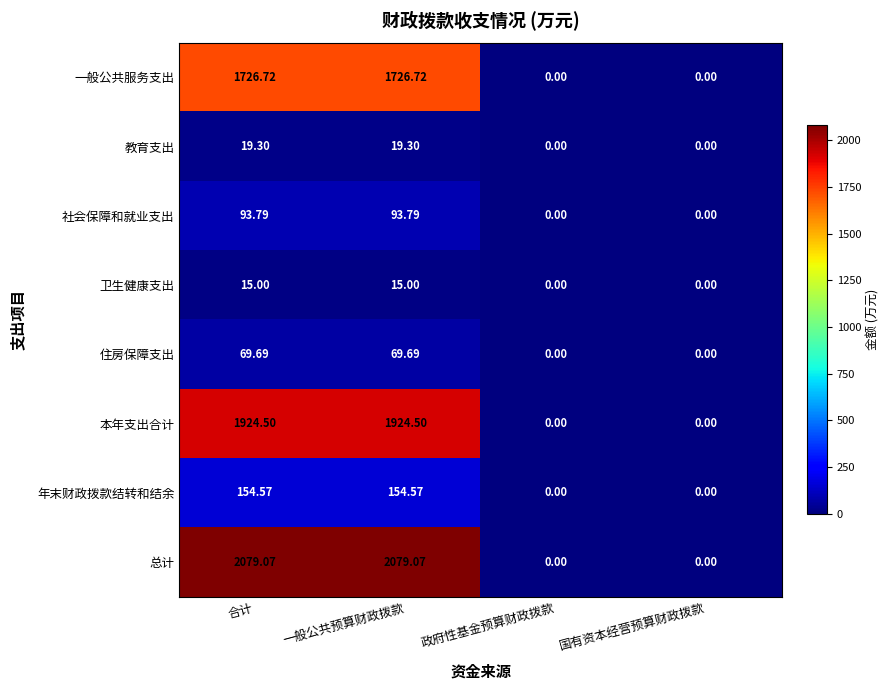

Which series has the largest total across all categories?

总计